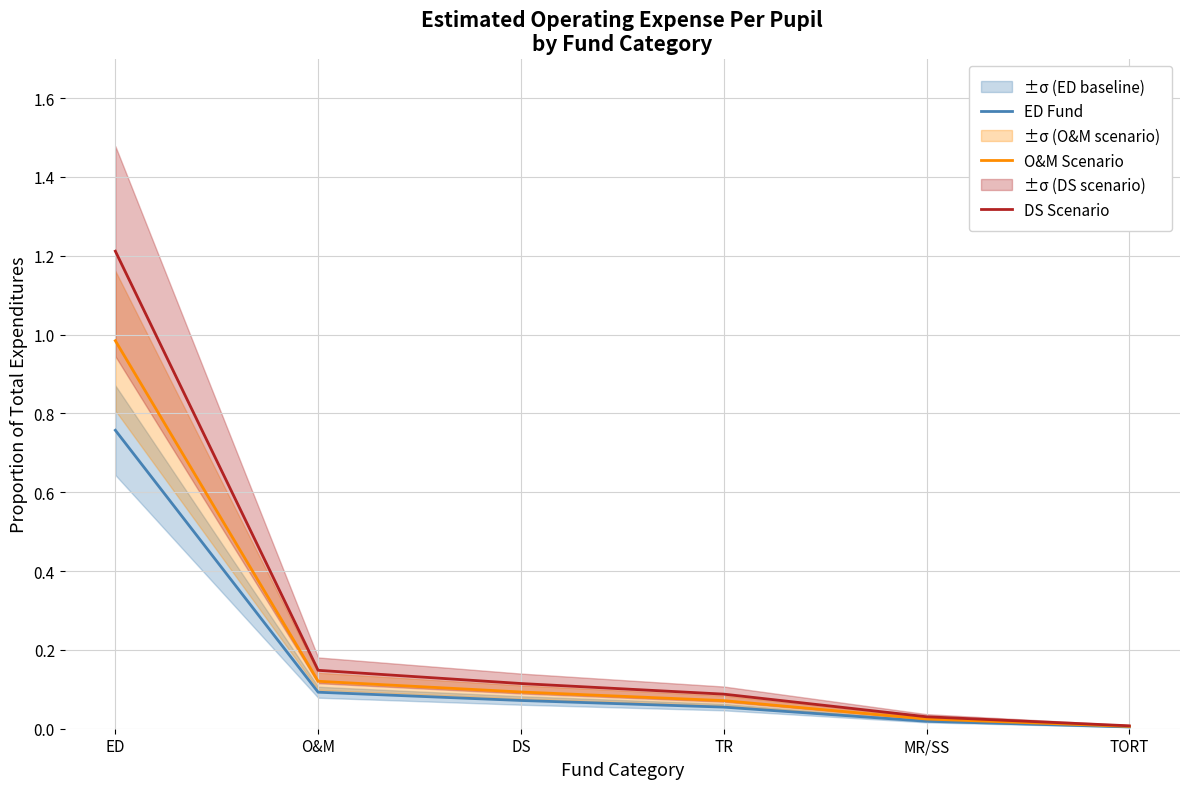

True or false: O&M Scenario has a value of 1.0 at ED.

True